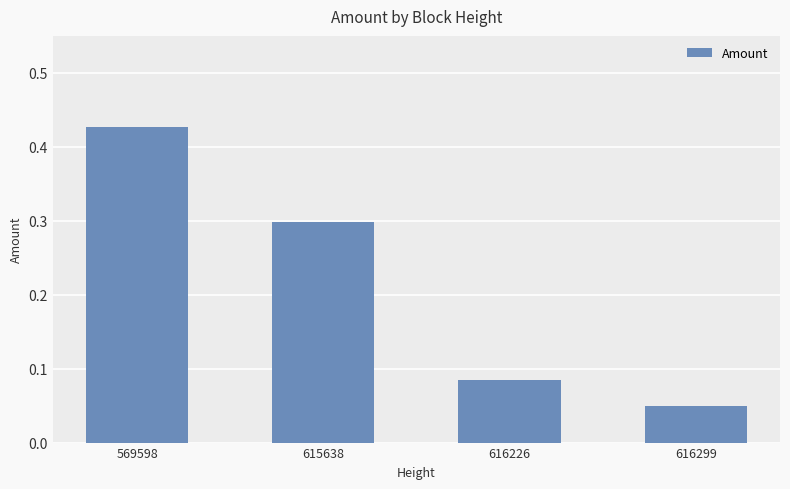

What is the value of the 2nd bar from the left?

0.3